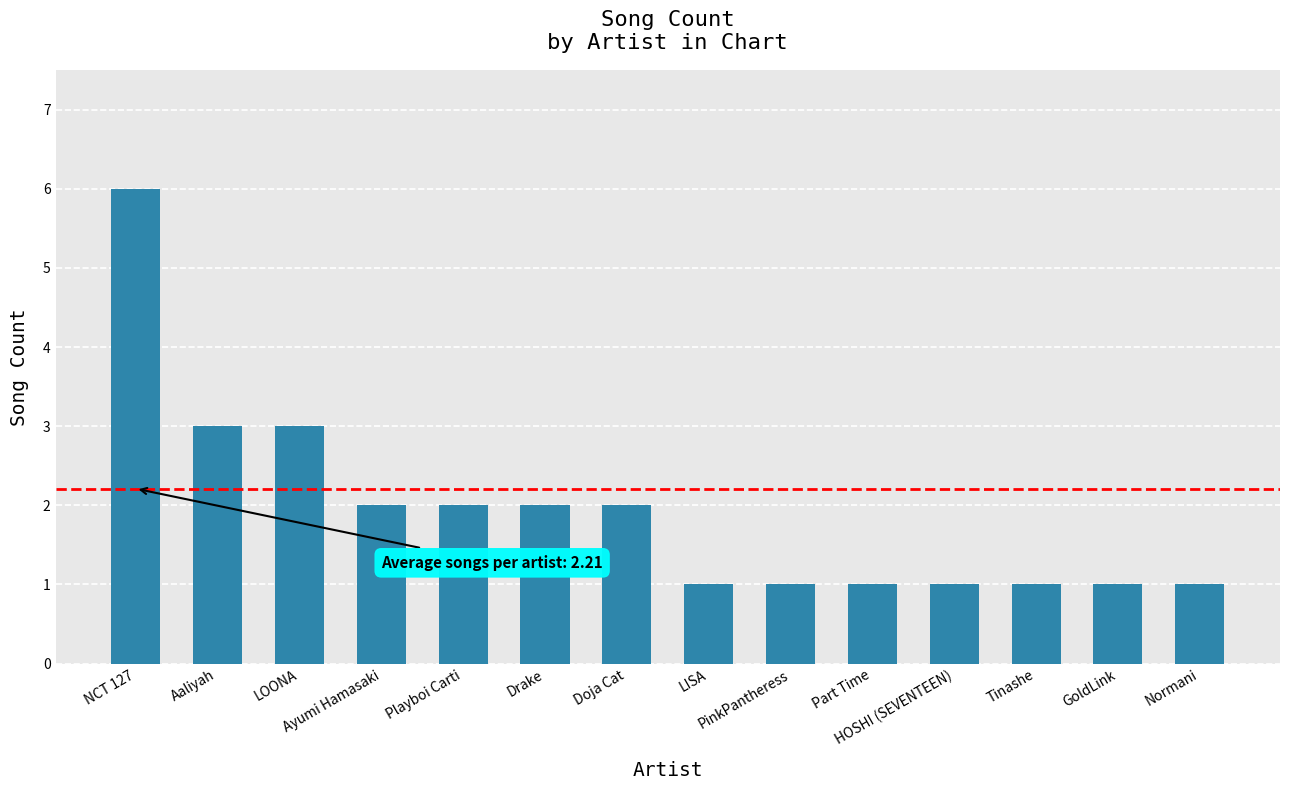

The chart shows a value of 2 at GoldLink. True or false?

False